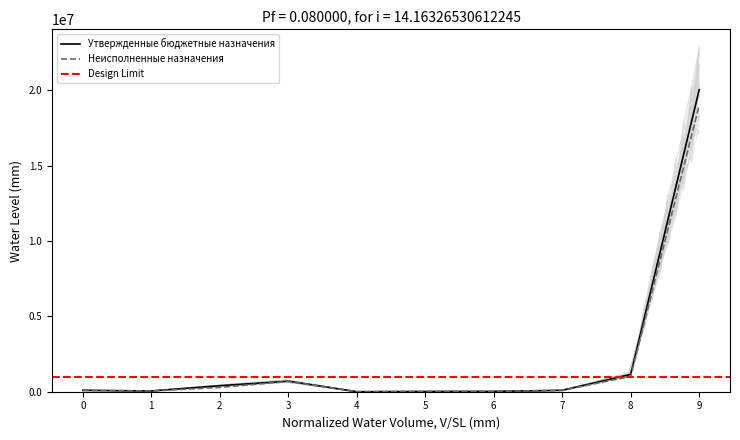

The value of Неисполненные назначения at 3 is 685495.2. True or false?

True